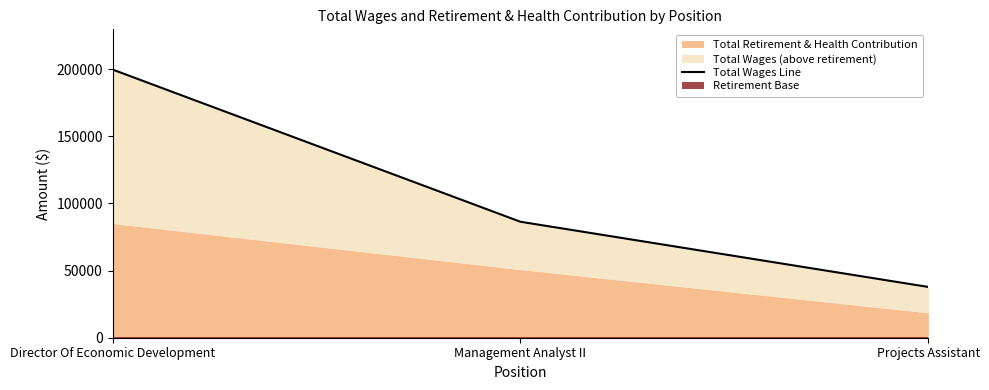

How many categories are shown in the chart?

3